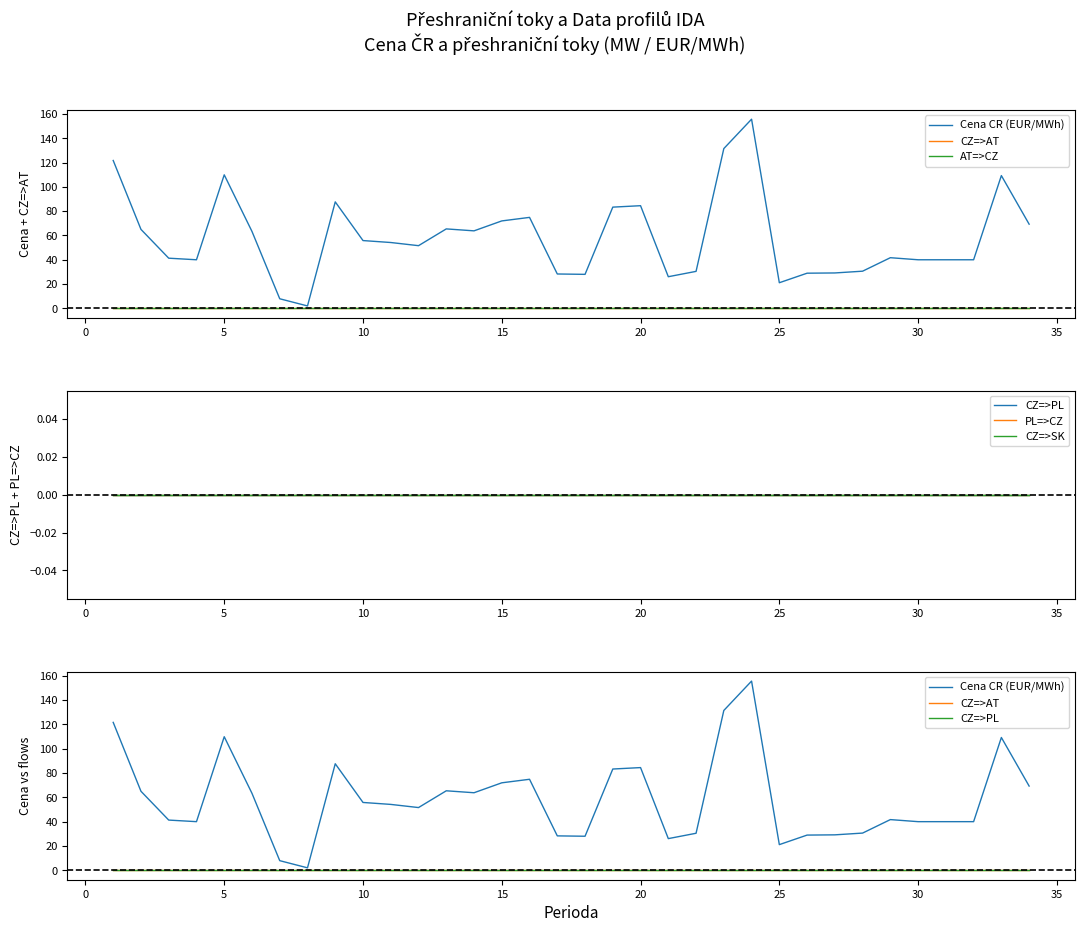

Reading left to right, extract all data points from this chart.

Cena CR (EUR/MWh): 121.7	65.0	41.3	40.0	109.9	63.3	7.9	2.0	87.6	55.8	54.2	51.6	65.4	63.8	72.0	74.9	28.3	28.0	83.3	84.5	26.1	30.4	131.5	155.7	21.1	28.9	29.1	30.6	41.7	40.0	40.0	40.0	109.3	69.3
CZ=>AT: 0.0	0.0	0.0	0.0	0.0	0.0	0.0	0.0	0.0	0.0	0.0	0.0	0.0	0.0	0.0	0.0	0.0	0.0	0.0	0.0	0.0	0.0	0.0	0.0	0.0	0.0	0.0	0.0	0.0	0.0	0.0	0.0	0.0	0.0
AT=>CZ: 0.0	0.0	0.0	0.0	0.0	0.0	0.0	0.0	0.0	0.0	0.0	0.0	0.0	0.0	0.0	0.0	0.0	0.0	0.0	0.0	0.0	0.0	0.0	0.0	0.0	0.0	0.0	0.0	0.0	0.0	0.0	0.0	0.0	0.0
CZ=>PL: 0.0	0.0	0.0	0.0	0.0	0.0	0.0	0.0	0.0	0.0	0.0	0.0	0.0	0.0	0.0	0.0	0.0	0.0	0.0	0.0	0.0	0.0	0.0	0.0	0.0	0.0	0.0	0.0	0.0	0.0	0.0	0.0	0.0	0.0
PL=>CZ: 0.0	0.0	0.0	0.0	0.0	0.0	0.0	0.0	0.0	0.0	0.0	0.0	0.0	0.0	0.0	0.0	0.0	0.0	0.0	0.0	0.0	0.0	0.0	0.0	0.0	0.0	0.0	0.0	0.0	0.0	0.0	0.0	0.0	0.0
CZ=>SK: 0.0	0.0	0.0	0.0	0.0	0.0	0.0	0.0	0.0	0.0	0.0	0.0	0.0	0.0	0.0	0.0	0.0	0.0	0.0	0.0	0.0	0.0	0.0	0.0	0.0	0.0	0.0	0.0	0.0	0.0	0.0	0.0	0.0	0.0